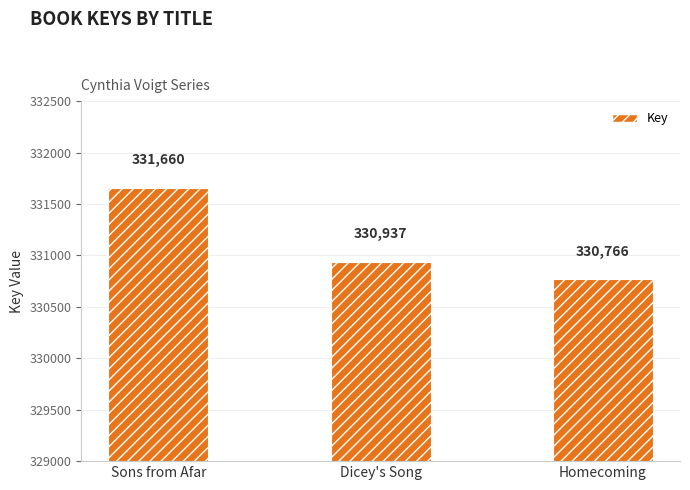

Reading left to right, extract all data points from this chart.

Sons from Afar=331660	Dicey's Song=330937	Homecoming=330766